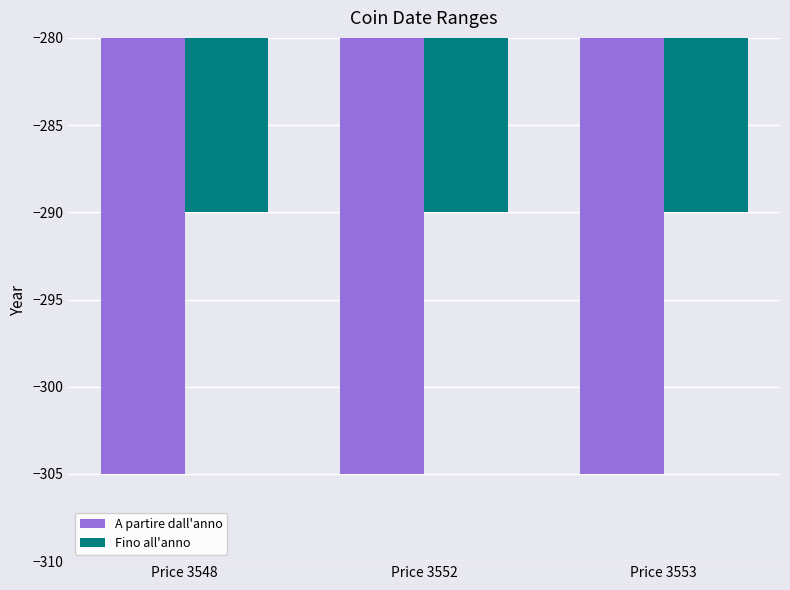

Which series has the largest total across all categories?

Fino all'anno